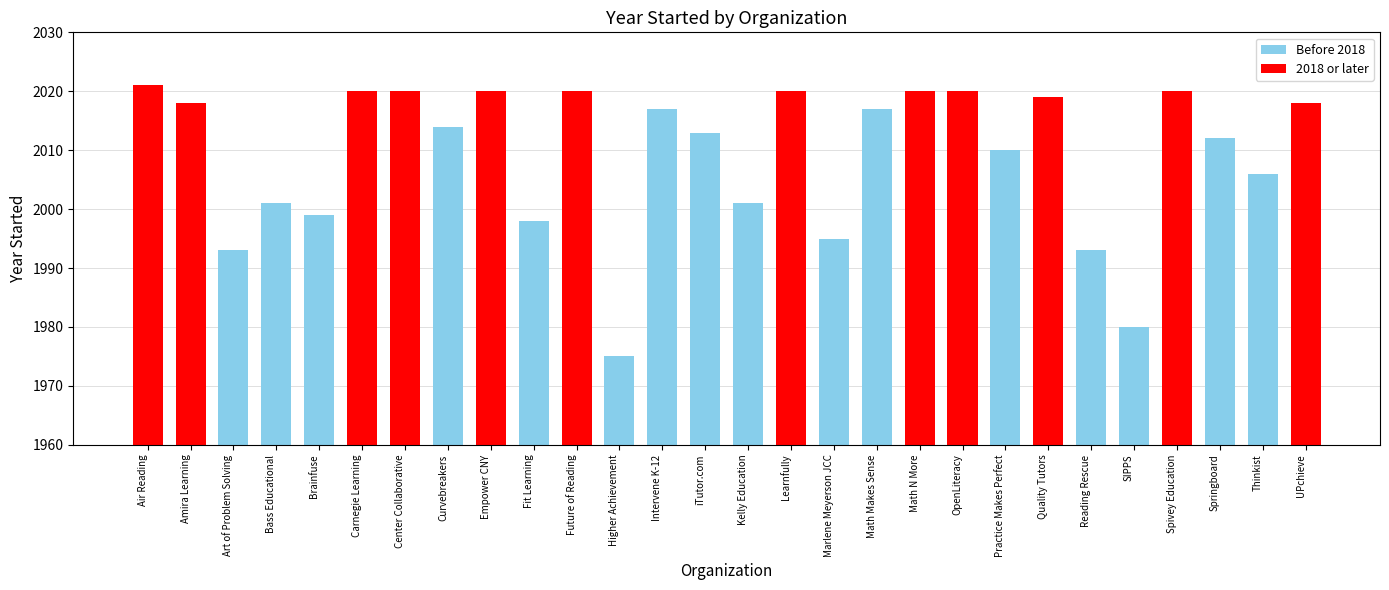

True or false: the data shows 2020 at OpenLiteracy.

True